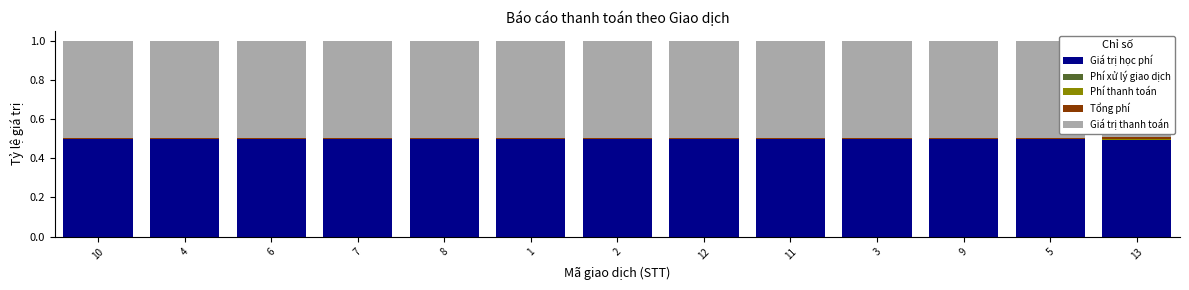

List the labels in order of Phí thanh toán value, largest first.

13, 10, 4, 6, 7, 8, 1, 2, 12, 11, 3, 9, 5